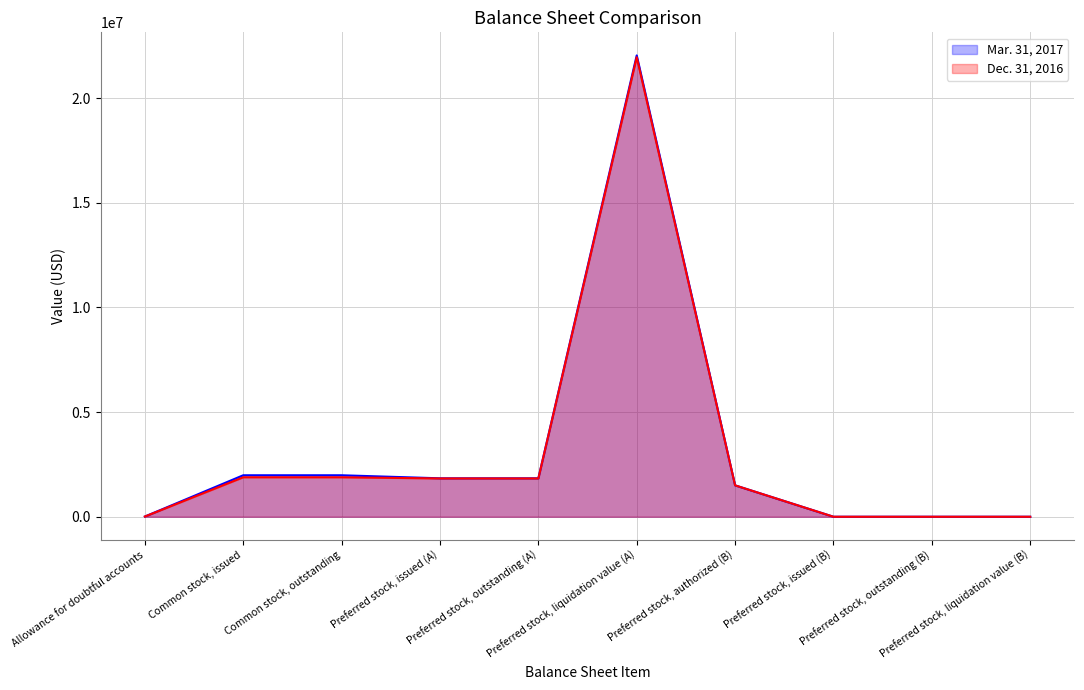

True or false: Dec. 31, 2016 and Mar. 31, 2017 intersect in this chart.

False